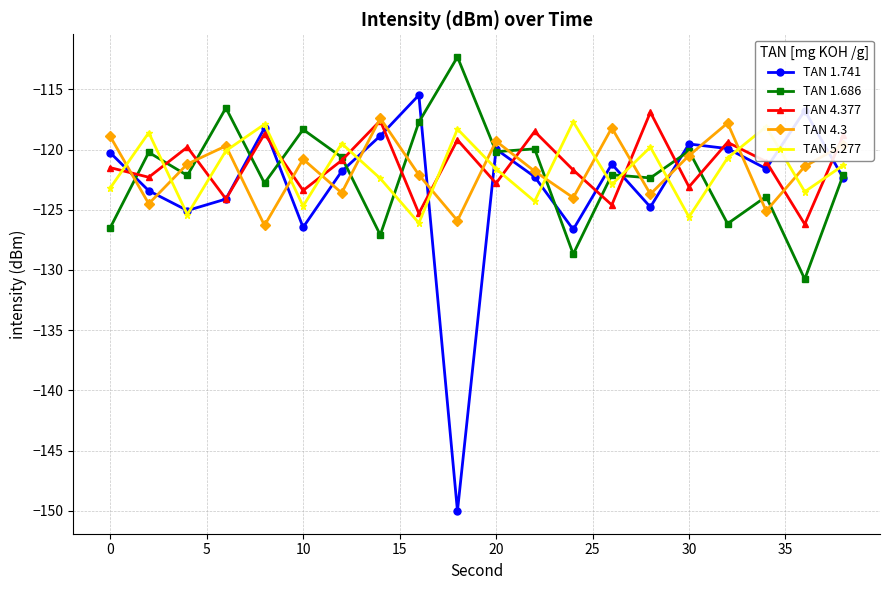

What is the maximum value shown in the chart?

-112.3